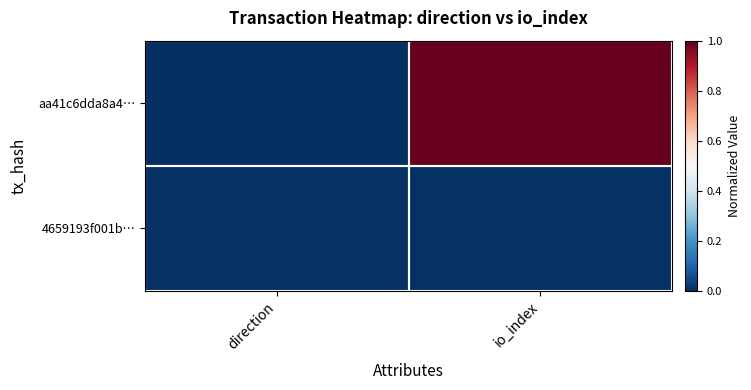

Reading left to right, transcribe all the data shown in this chart.

aa41c6dda8a4…: direction=0.0	io_index=1.0
4659193f001b…: direction=0.0	io_index=0.0